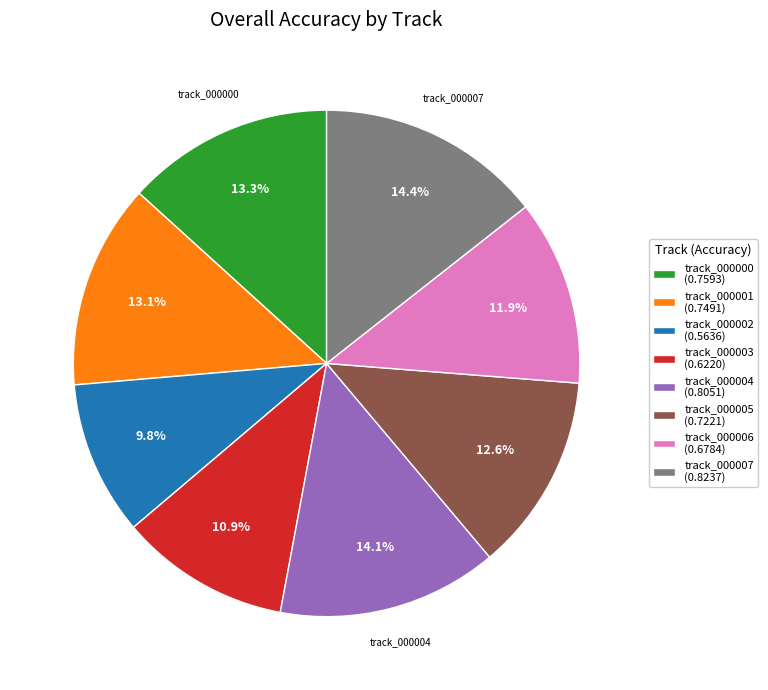

How many segments does this pie chart have?

8